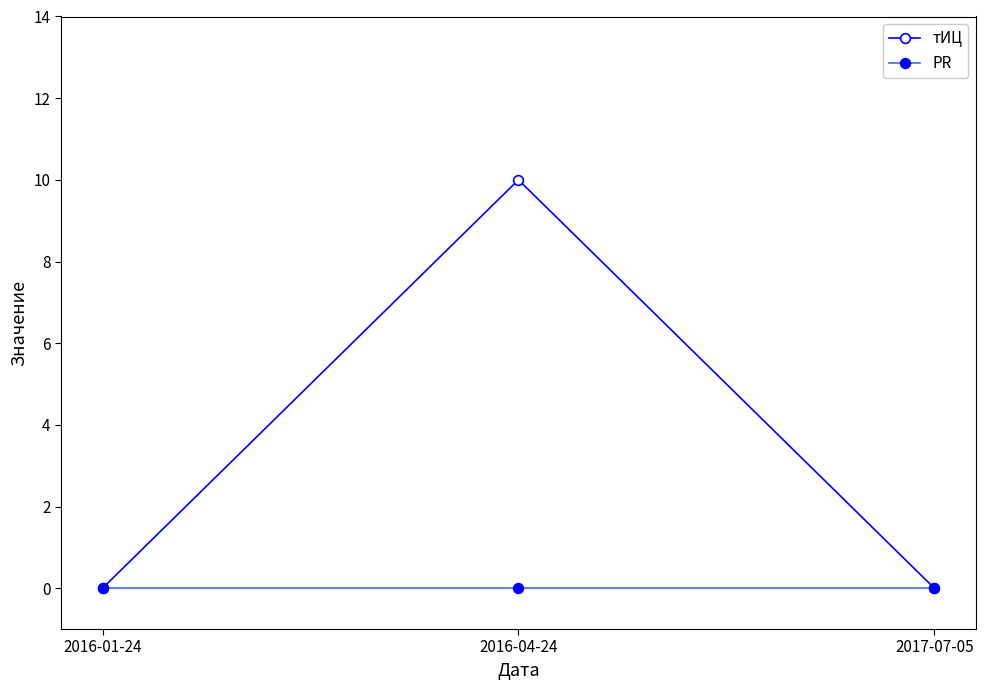

Count the number of data series in this chart.

2